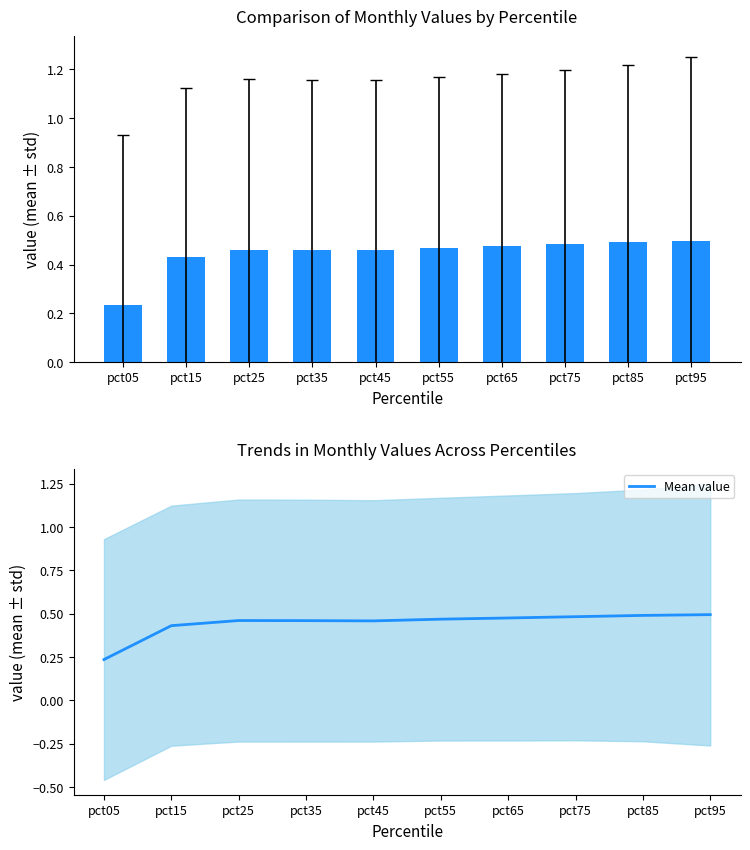

What is the change in value from pct05 to pct35?

+0.2